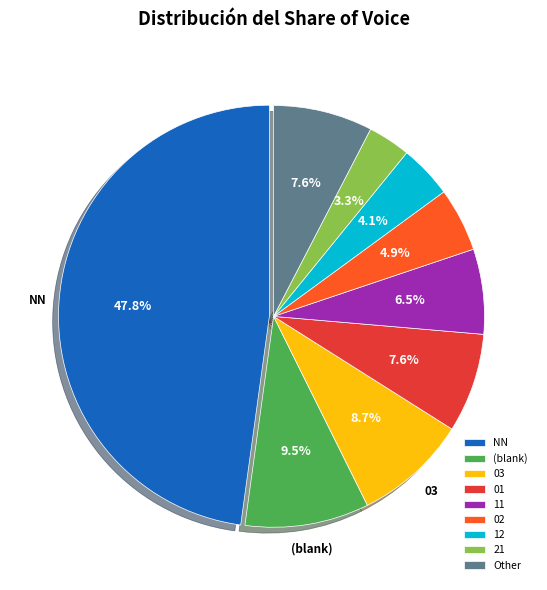

How many segments does this pie chart have?

9